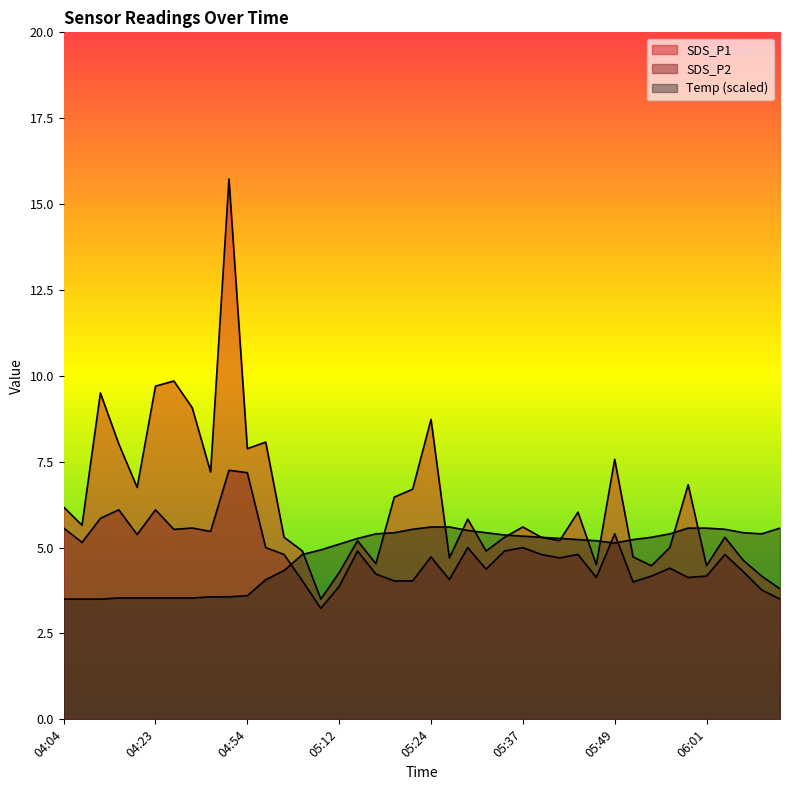

Which series has the largest range (max minus min)?

SDS_P1